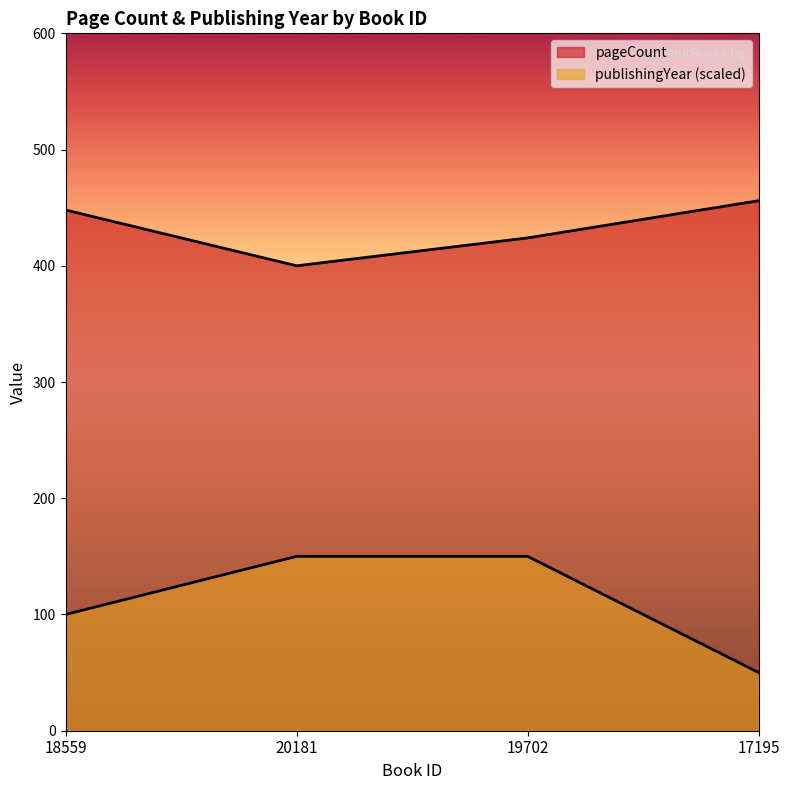

At which category does the chart reach its peak across all series?

17195